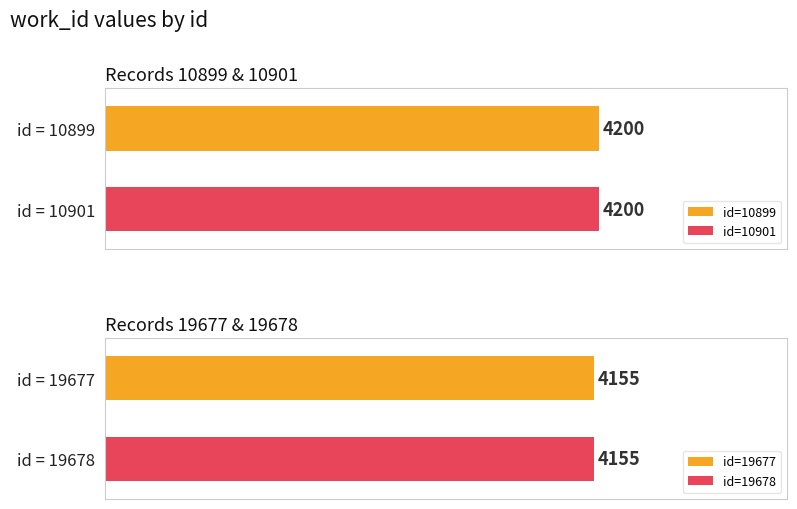

Is it true that the value at 10899 is 928?

False